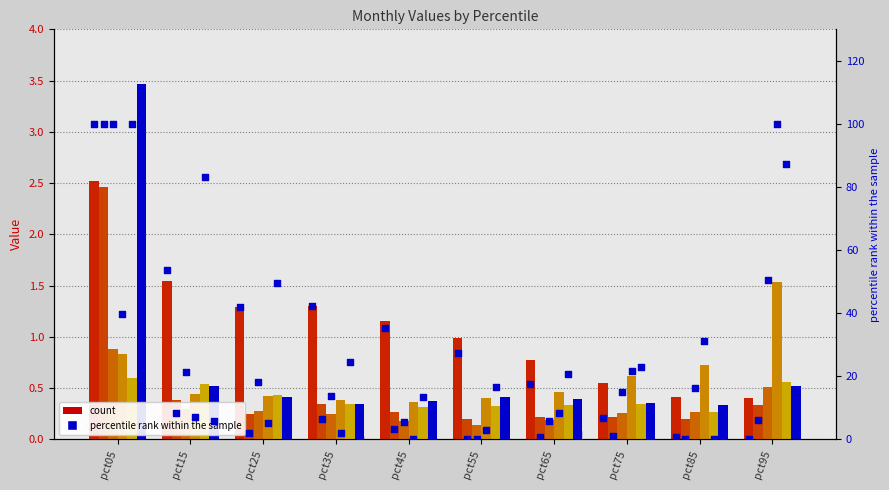

What is the total value across all series at pct45?

2.7